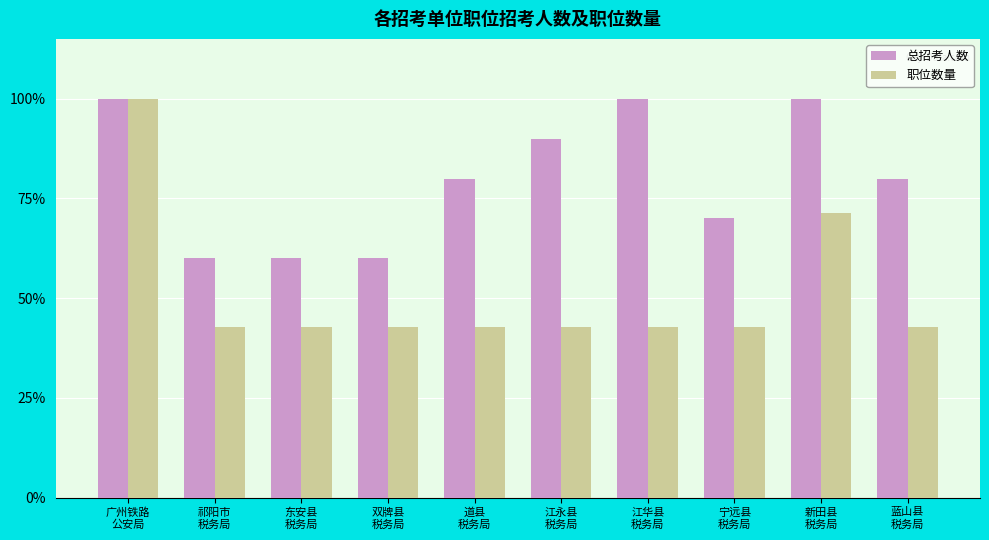

What position from the right is 道县
税务局?

6